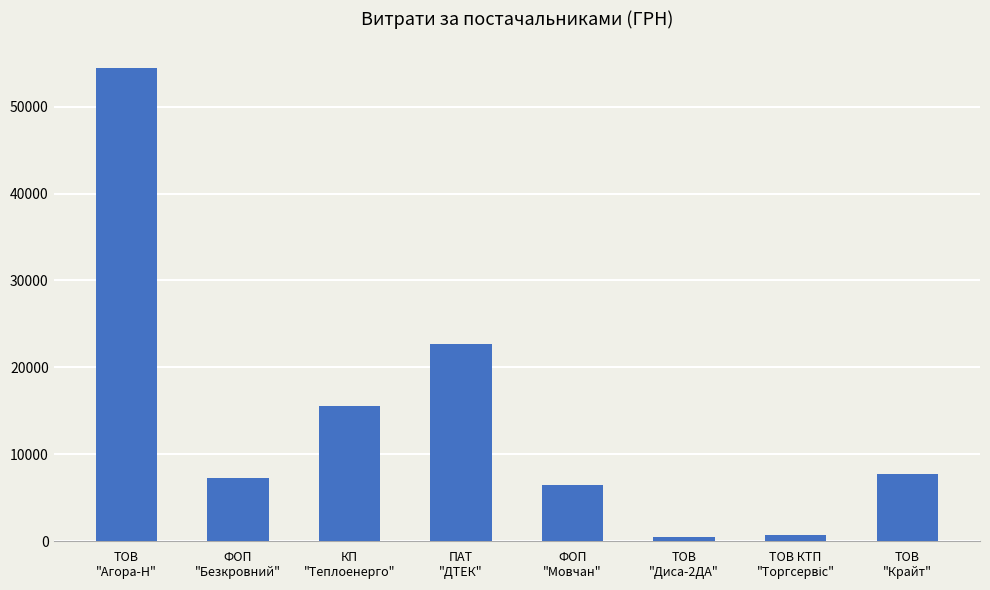

True or false: the data shows 450.0 at ТОВ
"Диса-2ДА".

True